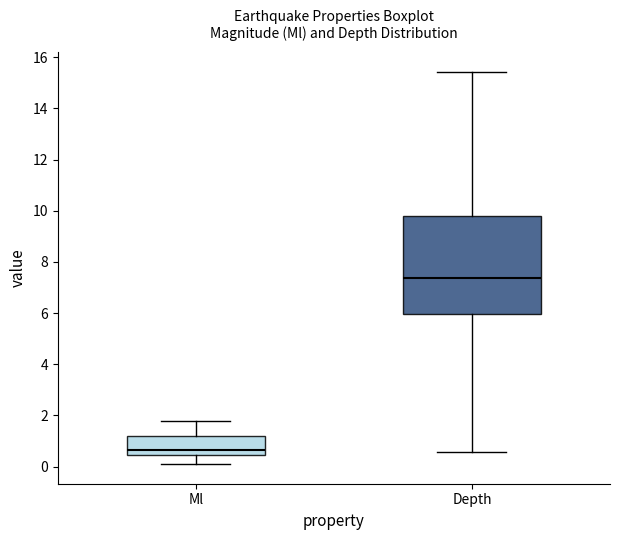

Reading left to right, read every box against the y-axis: the position of its median line, the range the box covers, and the ends of its whiskers. The values are not printed on the chart, so give them approximately, as read against the axis.

Ml: median 0.6, box 0.4 to 1.2, whiskers 0.2 to 1.8
Depth: median 7.4, box 6.0 to 9.8, whiskers 0.6 to 15.4